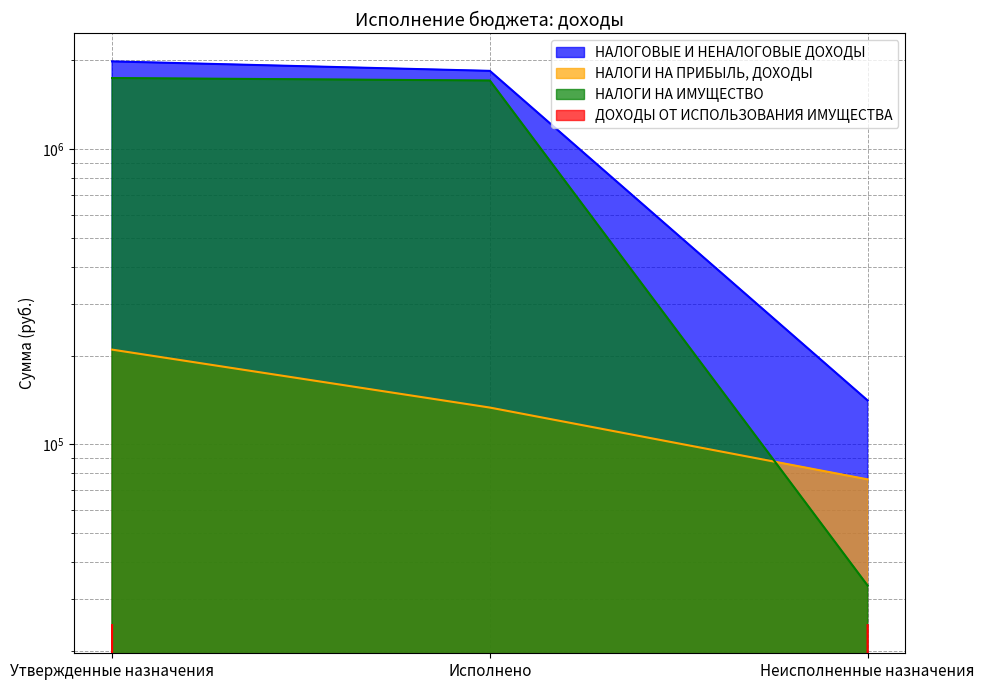

Where does the НАЛОГИ НА ИМУЩЕСТВО series first go above 1706999?

Утвержденные назначения